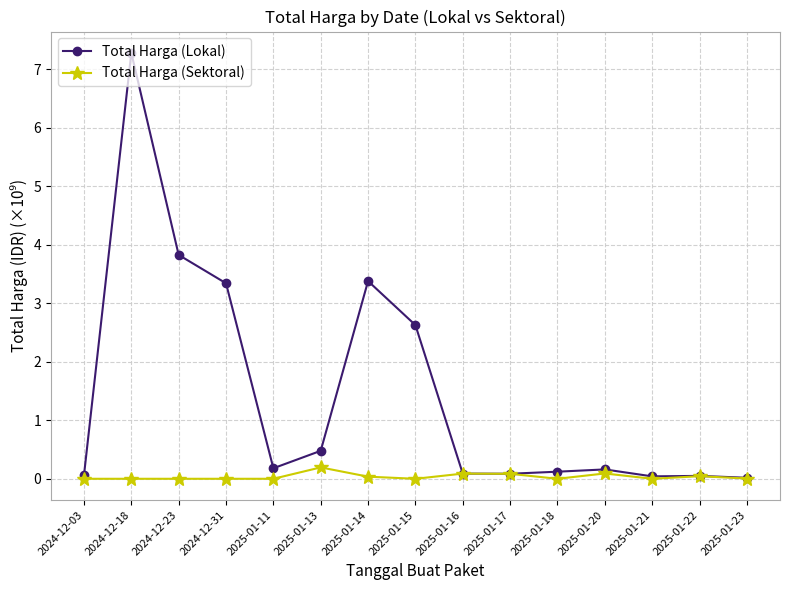

What position from the left is 2024-12-18?

2